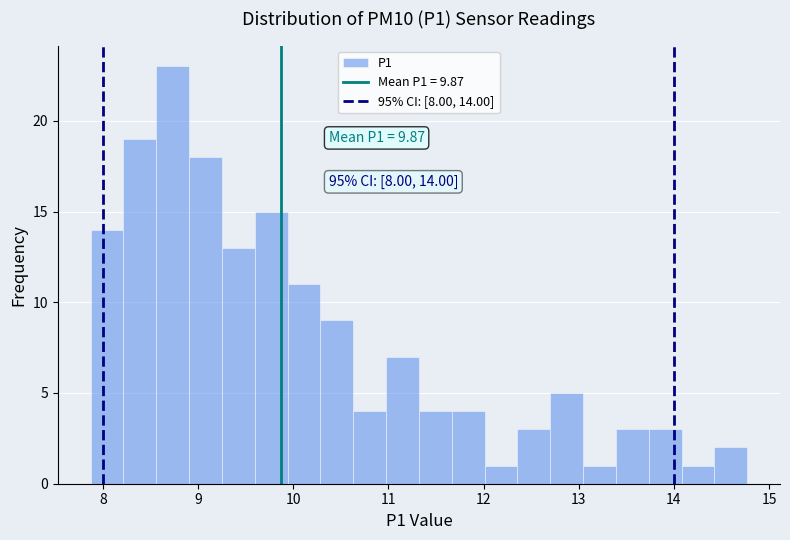

Around what value on the x-axis is the tallest bar? Give the approximate position of its centre, as read against the axis.

8.7